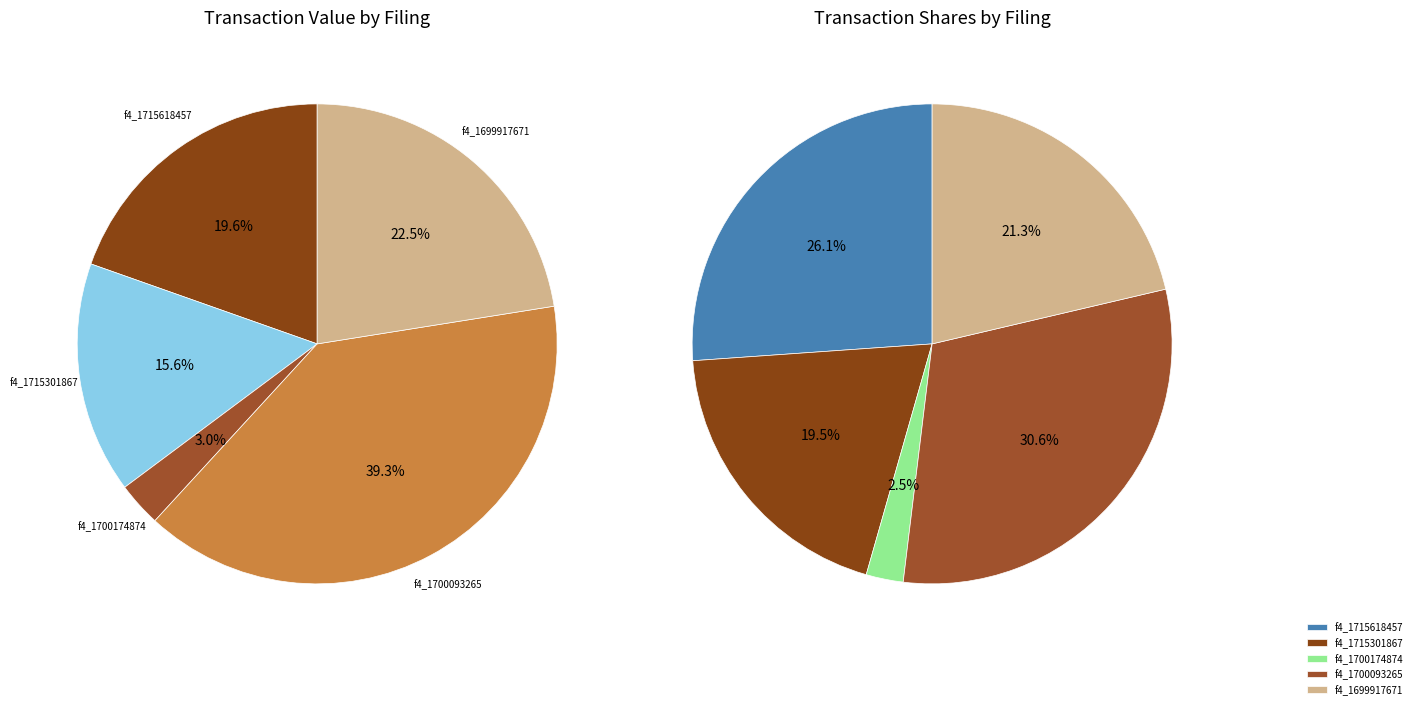

The wk-form4_1700174874.xml slice represents 3% of the pie. True or false?

True